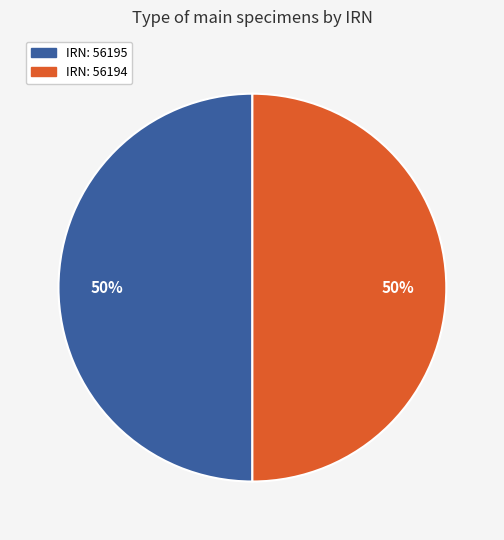

True or false: IRN: 56194 accounts for 62% of the total.

False